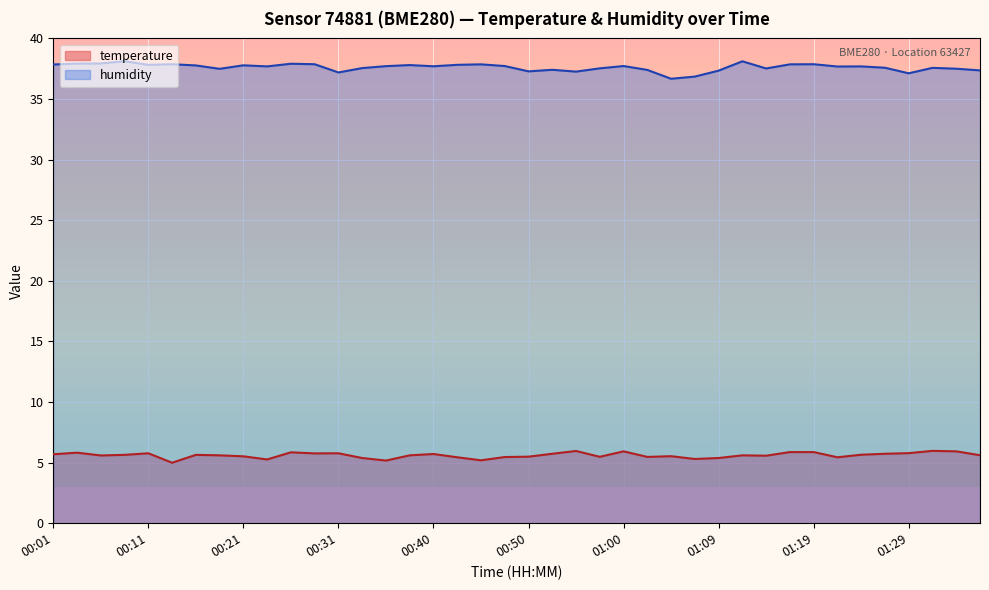

List the series in order of their overall mean, lowest first.

temperature, humidity